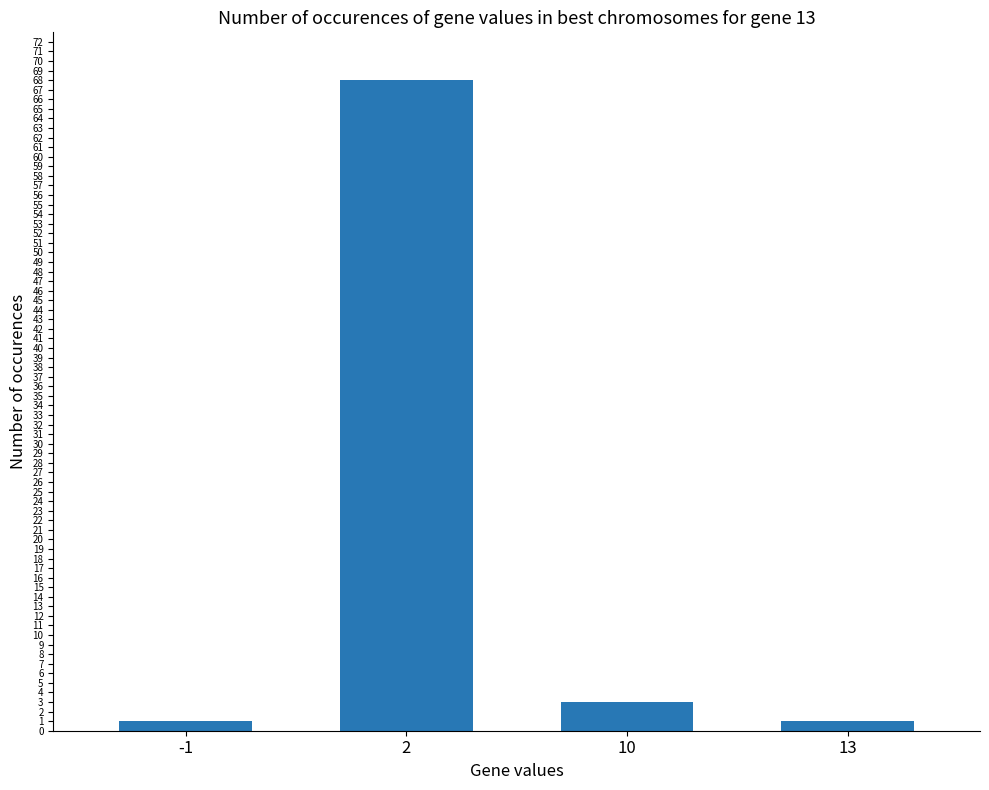

The value at 10 is 3. True or false?

True